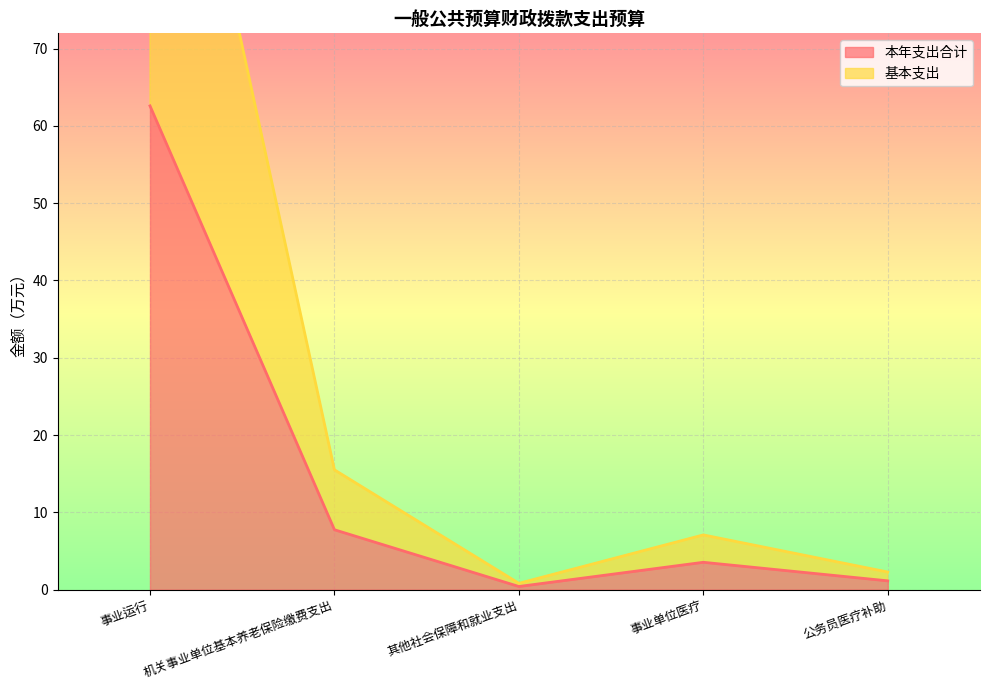

List the labels in order of 基本支出 value, largest first.

事业运行, 机关事业单位基本养老保险缴费支出, 事业单位医疗, 公务员医疗补助, 其他社会保障和就业支出